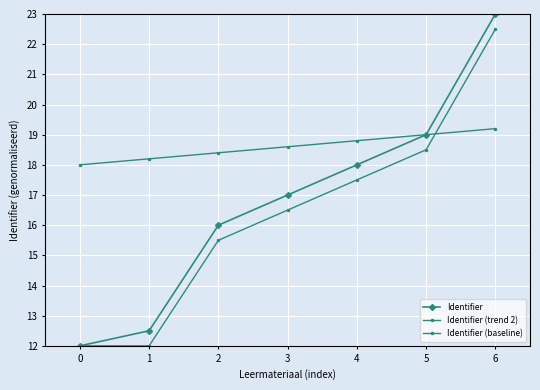

Reading right to left, transcribe all the data shown in this chart.

Identifier: 6=23.0	5=19.0	4=18.0	3=17.0	2=16.0	1=12.5	0=12.0
Identifier (trend 2): 6=22.5	5=18.5	4=17.5	3=16.5	2=15.5	1=12.0	0=12.0
Identifier (baseline): 6=19.2	5=19.0	4=18.8	3=18.6	2=18.4	1=18.2	0=18.0